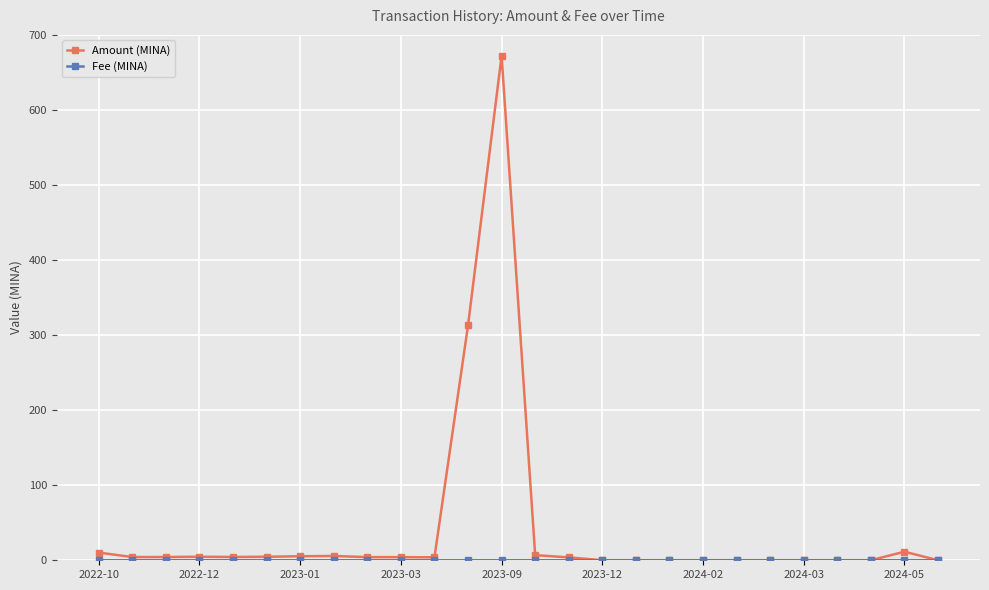

What is the highest value of the Amount (MINA) series?

672.1